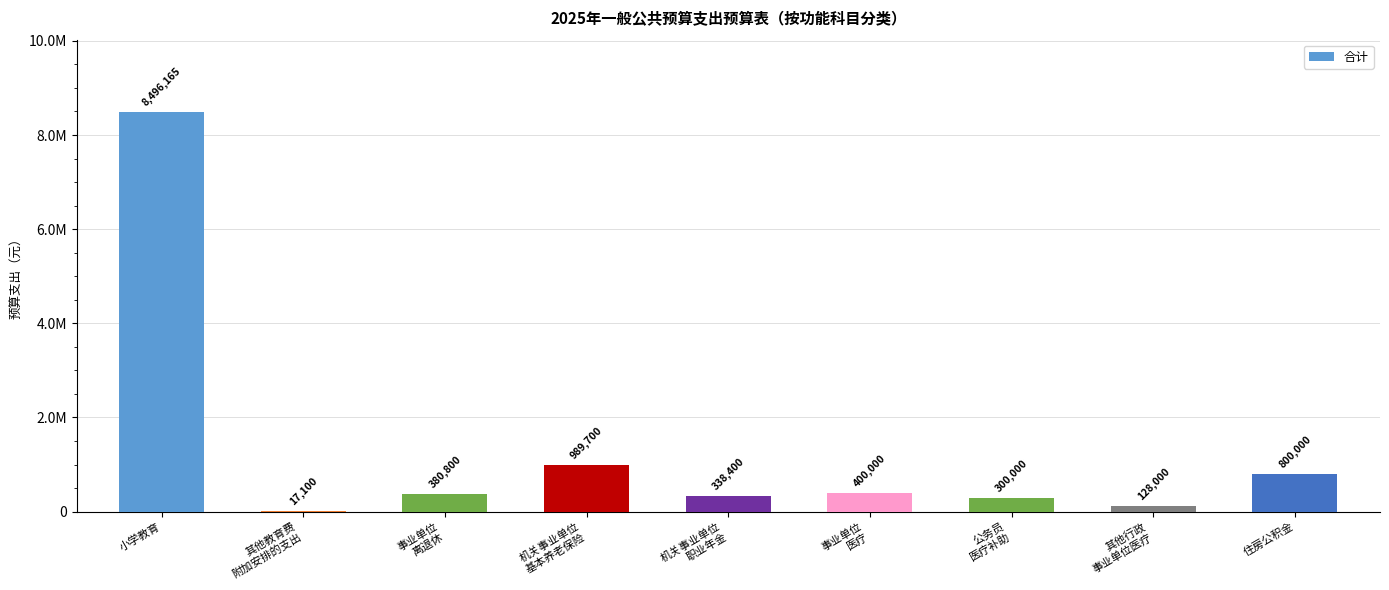

Between 事业单位
医疗 and 住房公积金, which is larger?

住房公积金